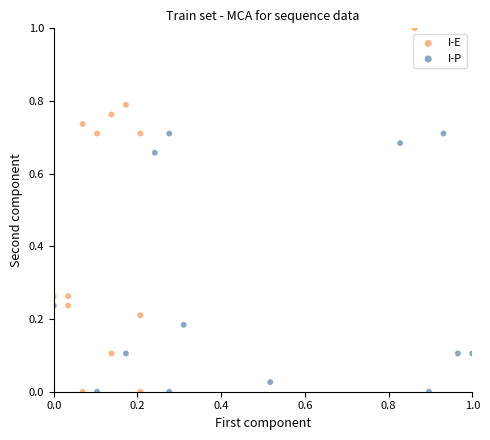

Which series has the largest Y range (max minus min)?

I-E